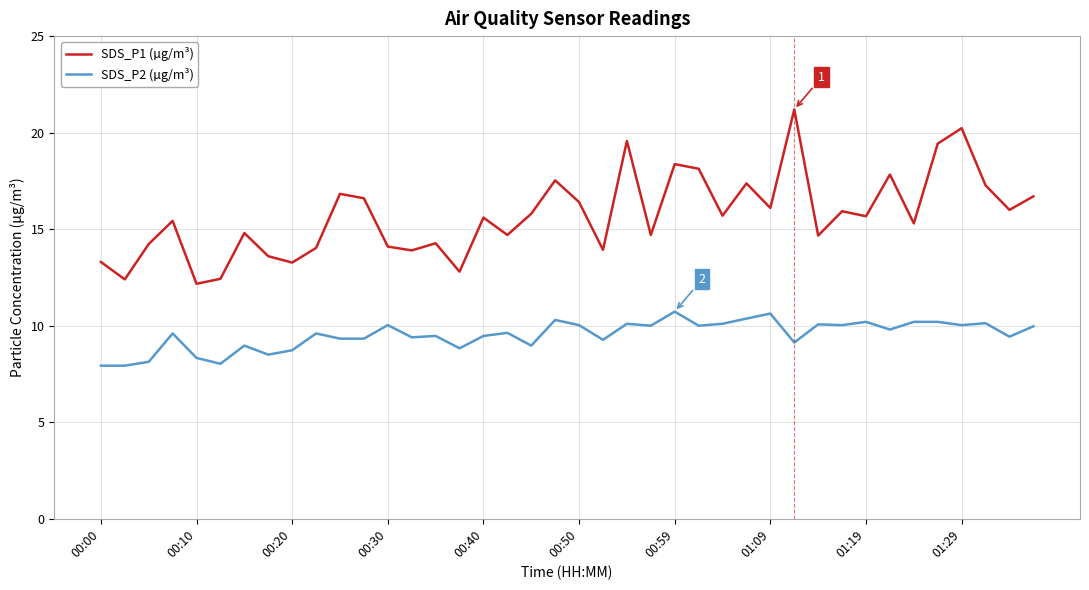

List the series in order of their peak value, lowest first.

SDS_P2 (µg/m³), SDS_P1 (µg/m³)